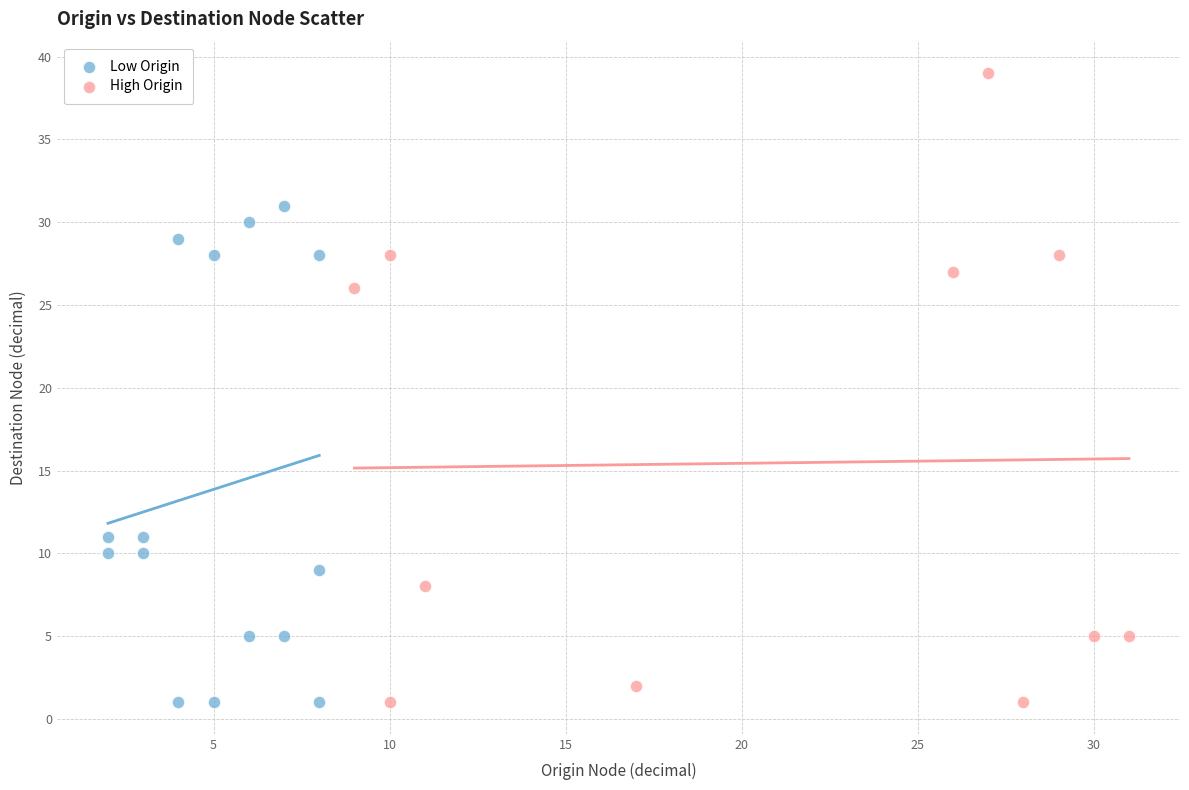

What are all the series names shown in the legend?

Low Origin, High Origin